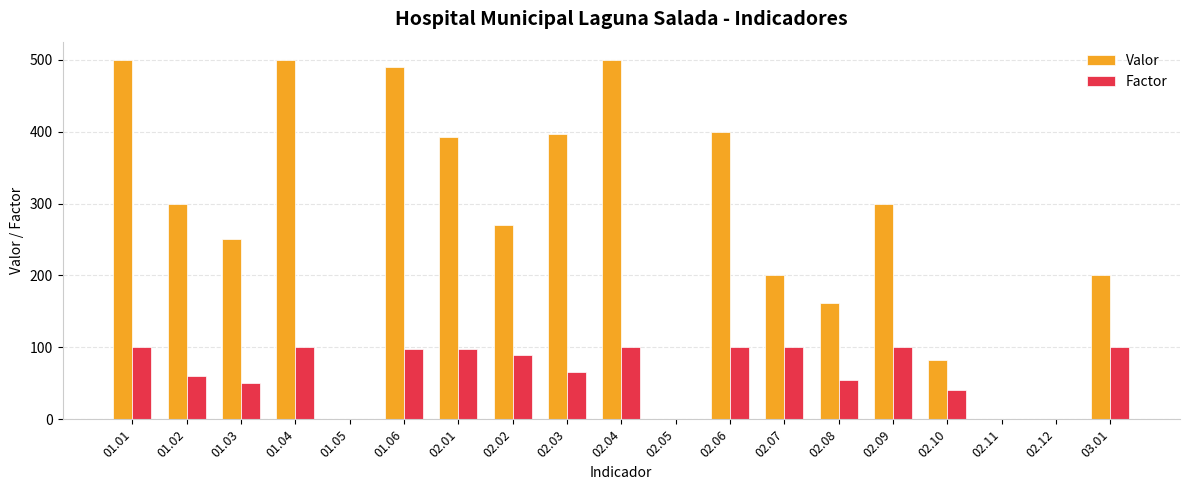

Is the value of Valor at 02.06 greater than the value of Factor at 02.10?

Yes